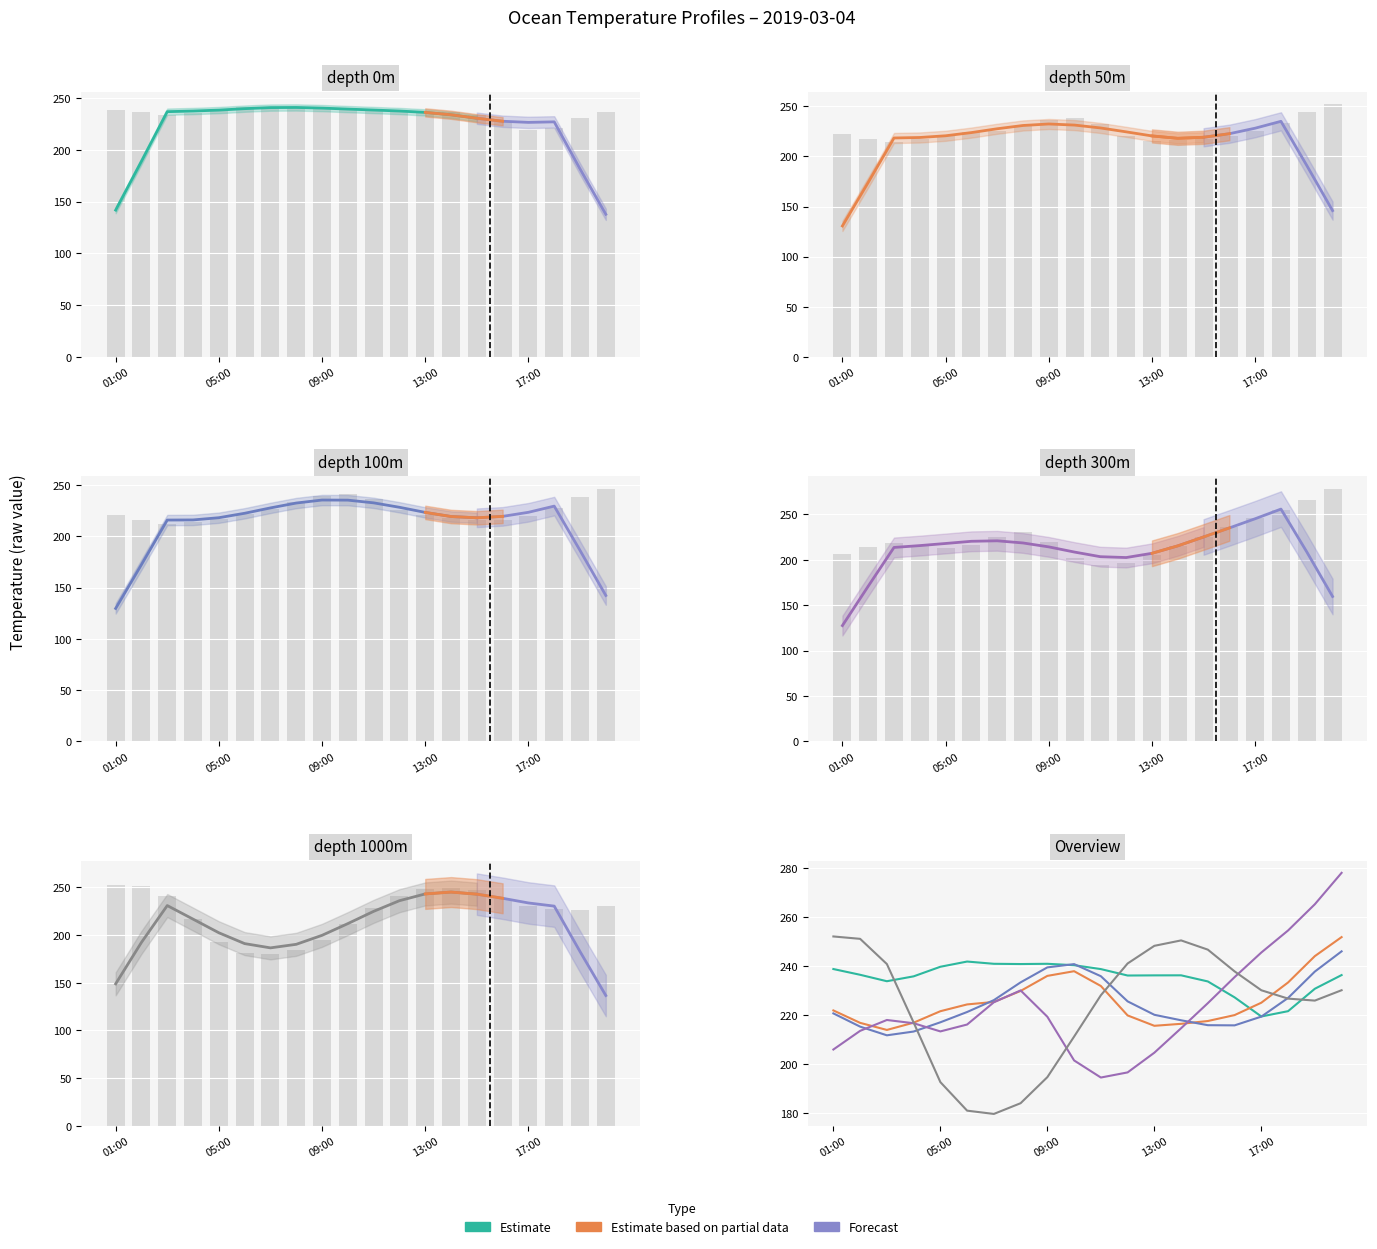

What is the value of the depth_100 bar at the 12th from the left?

225.7